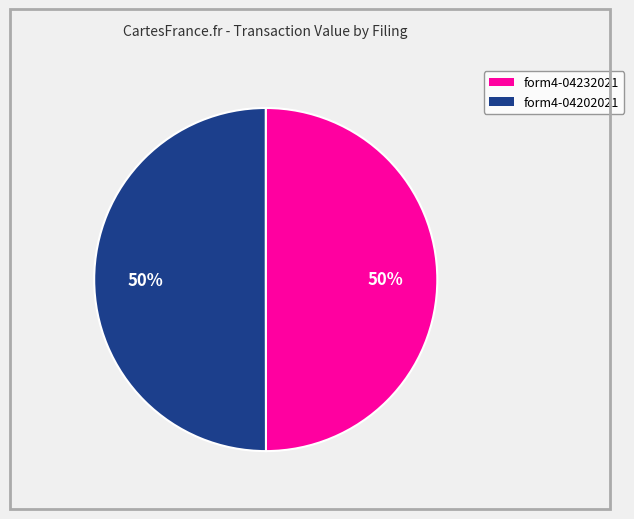

To the nearest percent, what is the average slice percentage?

50%